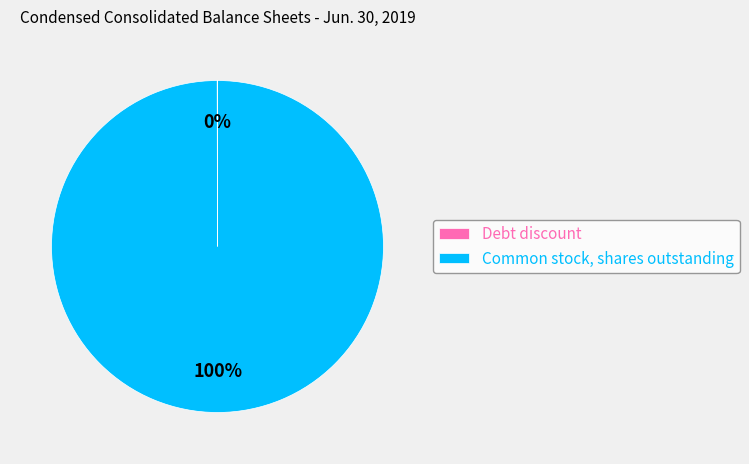

What percentage is the Common stock, shares outstanding slice, to the nearest percent?

100%